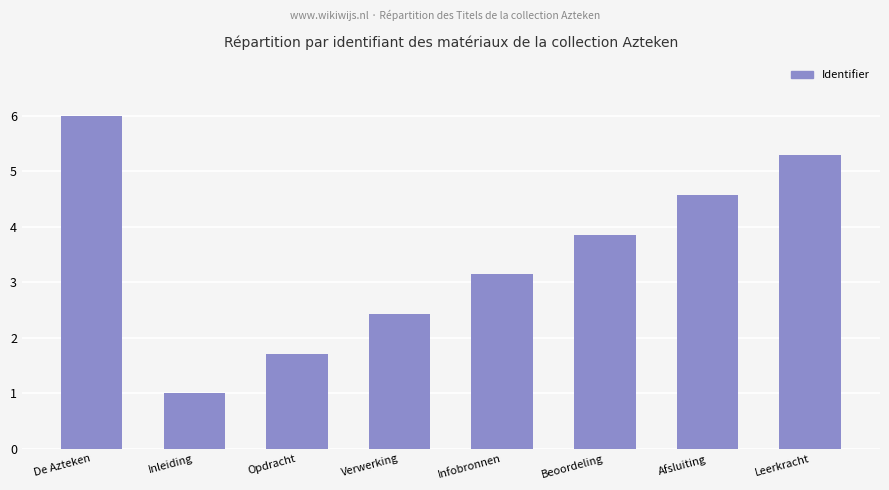

How many data points are above 3?

5